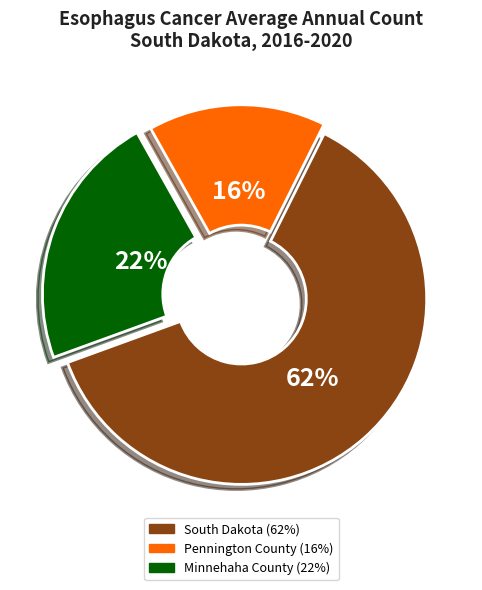

Which slice represents more than half of the pie?

South Dakota